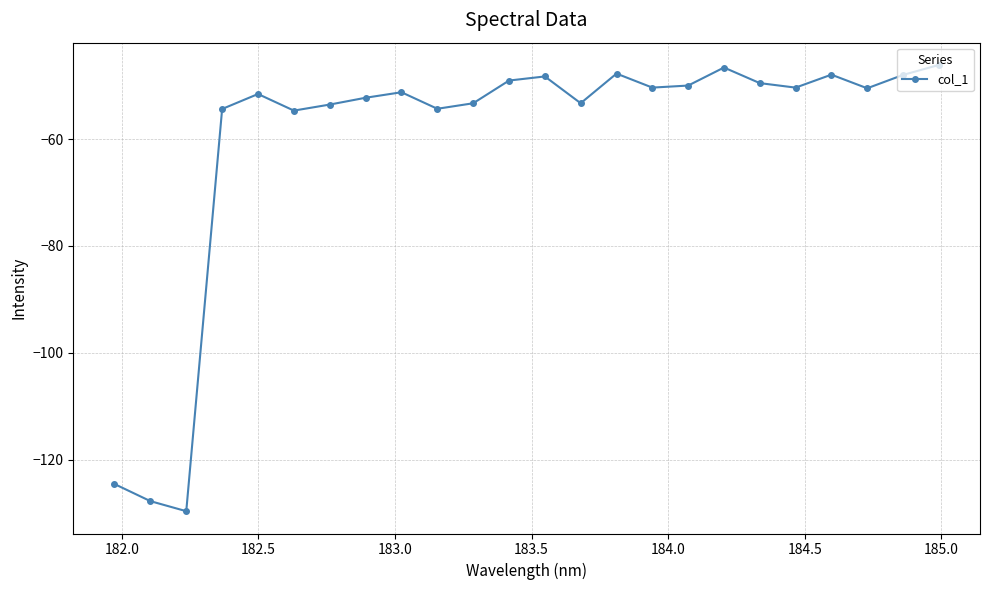

What is the sum of all values?

-1444.9